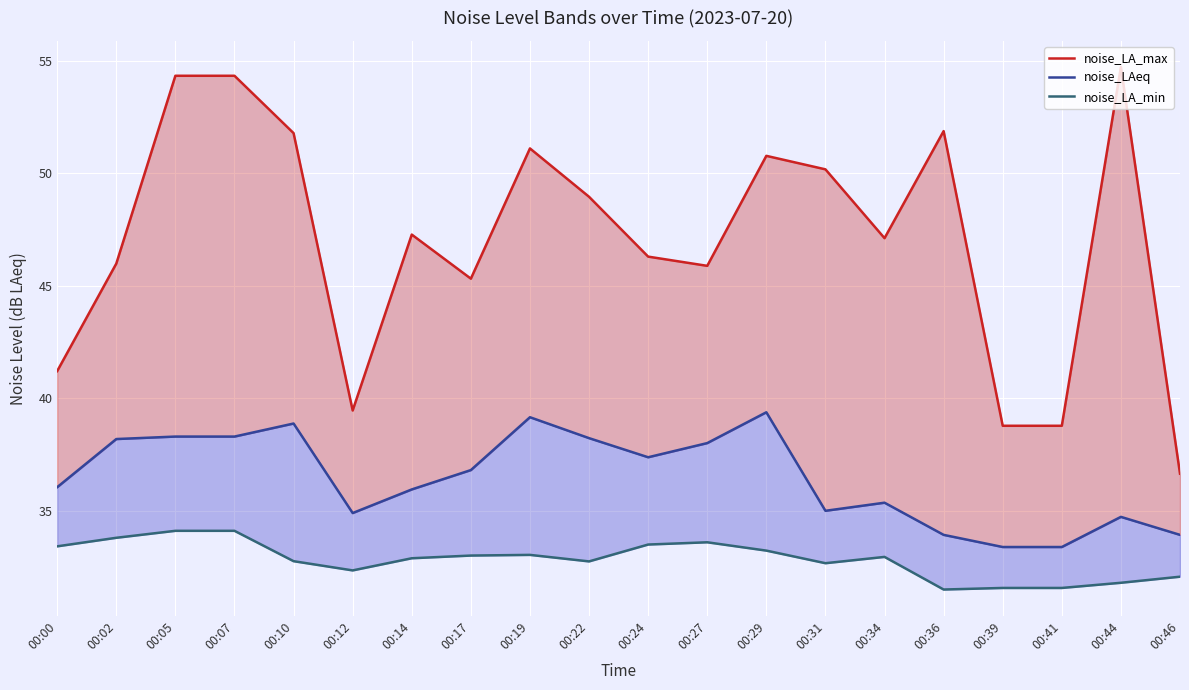

True or false: noise_LAeq and noise_LA_max intersect in this chart.

False